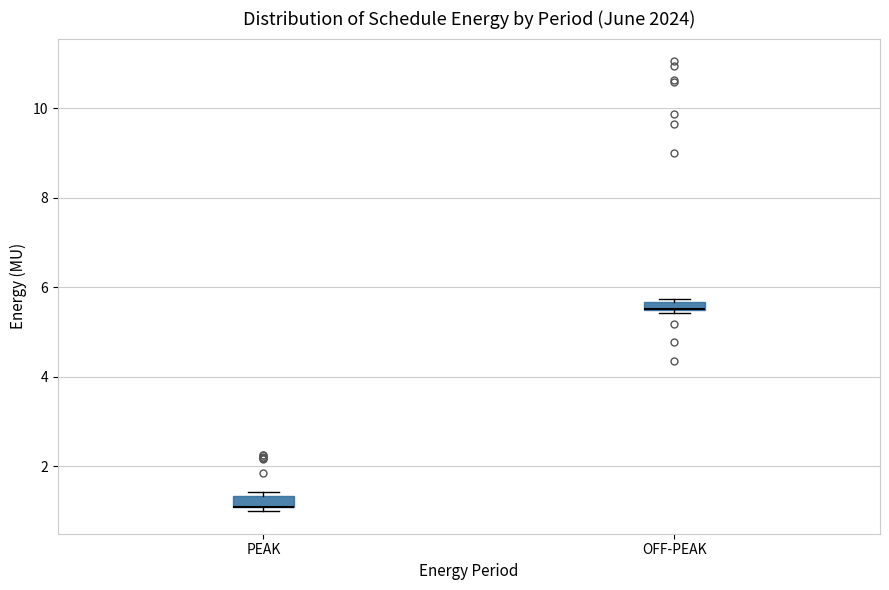

Where is the lower edge of the box for OFF-PEAK on the y-axis? The values are not printed on the chart, so give them approximately, as read against the axis.

5.4